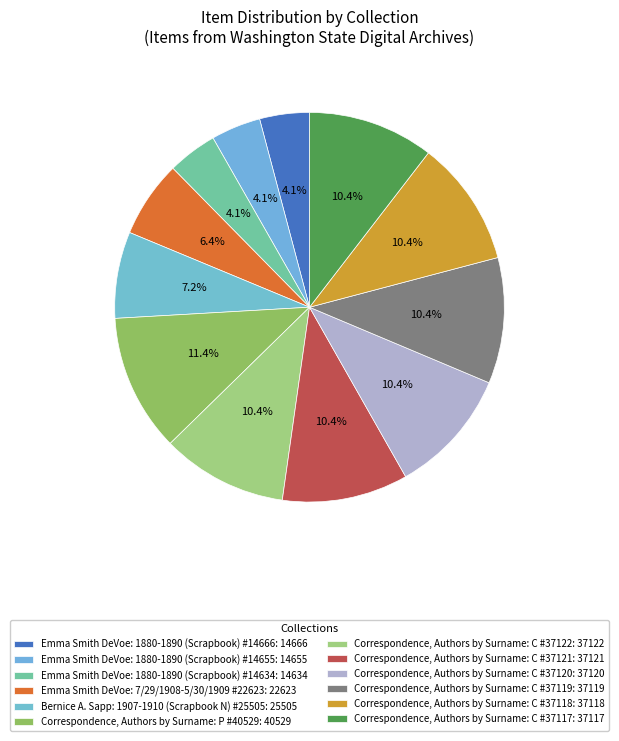

How many slices are in this pie chart?

12